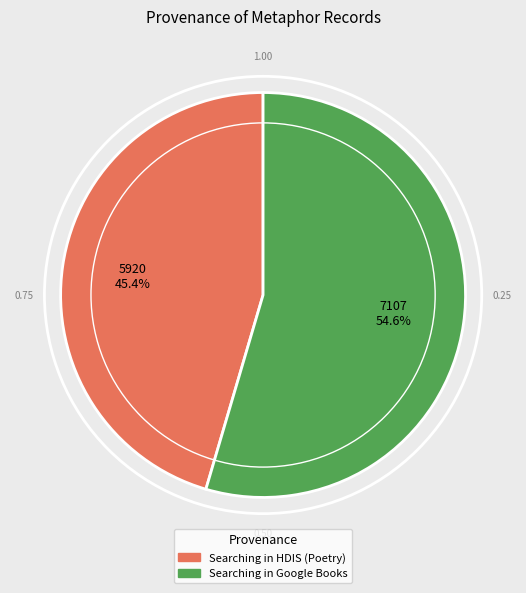

Count the number of slices in the pie.

2